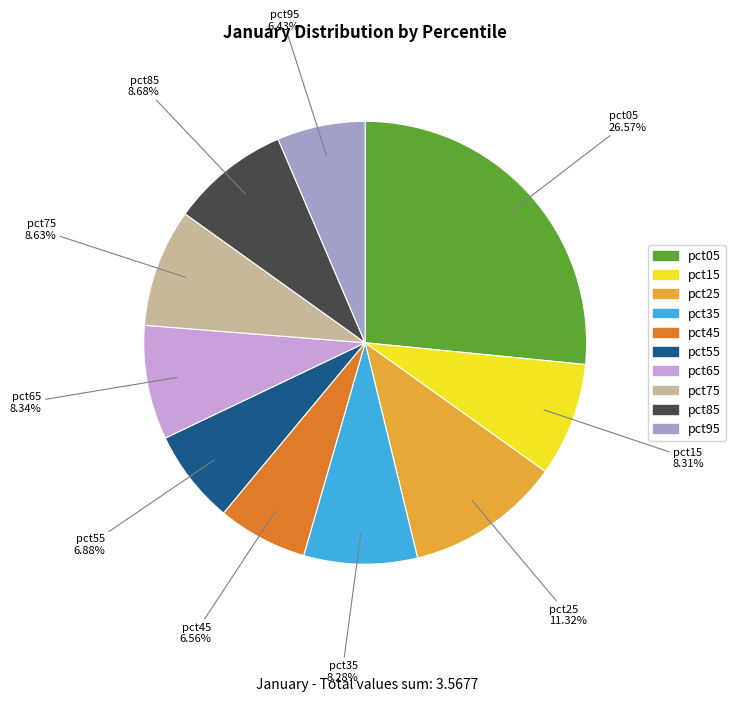

Does pct65 account for over 50% of the chart?

No